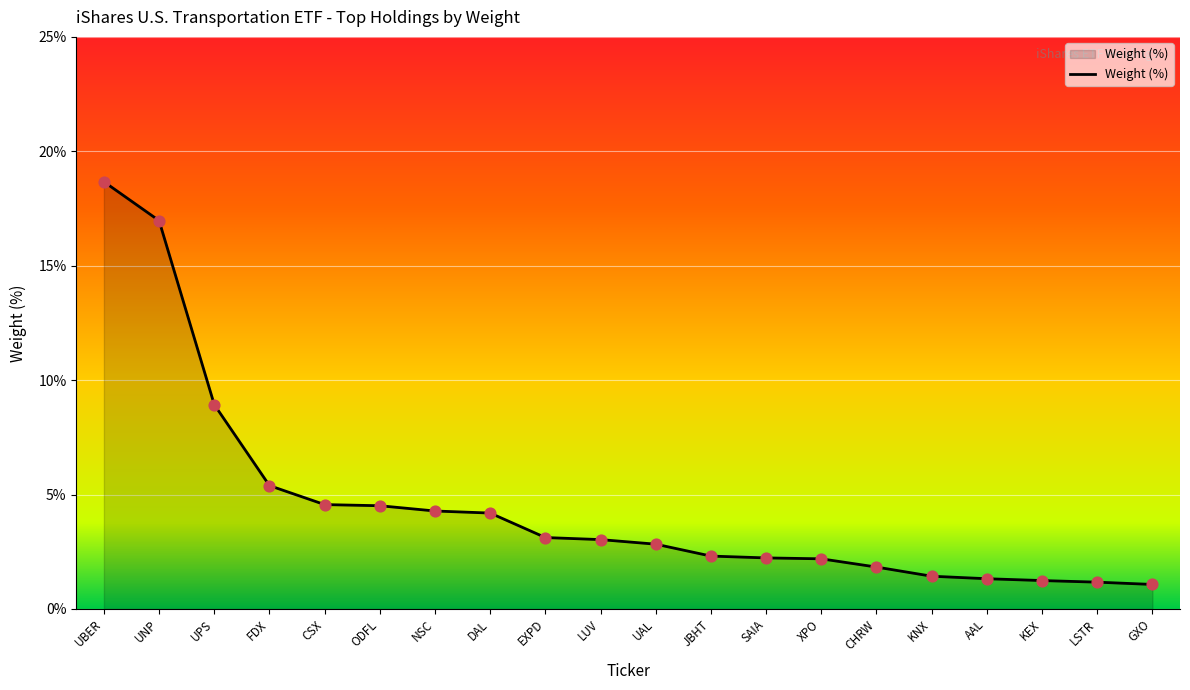

Approximately how many times larger is the value at LSTR compared to FDX?

0.2